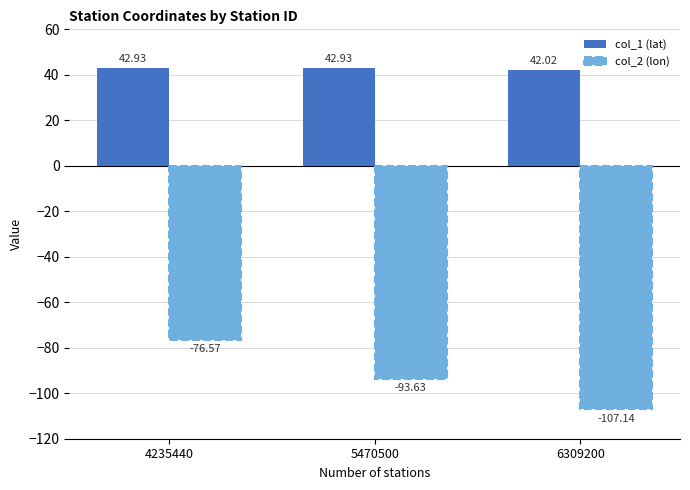

Is the value of col_1 (lat) at 5470500 greater than the value of col_2 (lon) at 4235440?

Yes